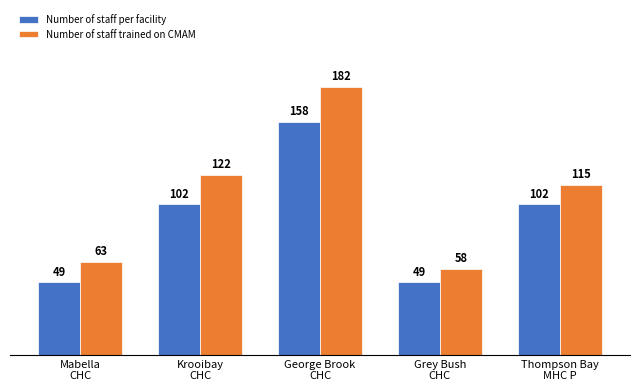

Count the number of categories in the chart.

5